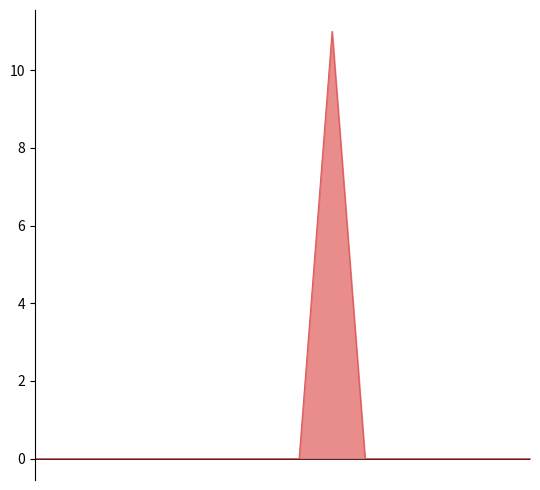

What is the difference between the maximum and minimum values?

11